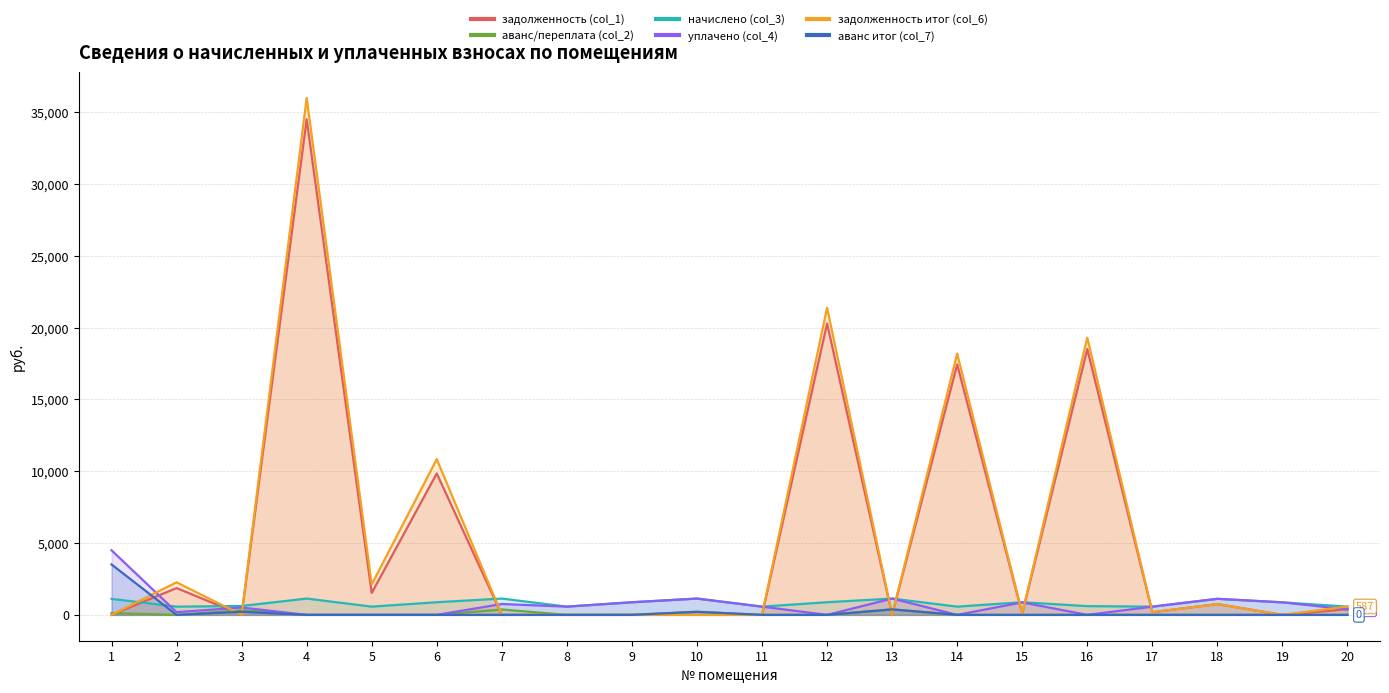

Reading left to right, transcribe all the data shown in this chart.

задолженность (col_1): 0.0	1868.5	0.0	34512.3	1530.4	9849.3	0.0	0.0	0.0	0.0	0.0	20291.7	0.0	17443.0	90.4	18509.9	188.2	751.8	0.0	393.5
аванс/переплата (col_2): 126.6	0.0	323.1	0.0	0.0	0.0	378.5	0.0	4.0	215.0	0.0	0.0	382.0	0.0	0.0	0.0	0.0	0.0	0.1	0.0
начислено (col_3): 1116.2	572.1	619.5	1135.5	573.9	881.0	1135.5	573.9	881.0	1135.5	573.9	881.0	1135.5	573.9	881.0	609.0	572.1	1118.0	872.2	573.9
уплачено (col_4): 4500.0	190.7	511.0	0.0	0.0	0.0	757.0	573.9	877.0	1135.5	573.9	0.0	1135.5	0.0	870.0	0.0	572.1	1119.0	872.2	382.6
задолженность итог (col_6): 0.0	2268.5	0.0	35991.5	2121.7	10841.8	0.0	0.0	0.0	0.0	0.0	21383.0	0.0	18190.7	101.5	19303.2	188.7	751.6	0.0	586.6
аванс итог (col_7): 3510.4	0.0	214.6	0.0	0.0	0.0	0.0	0.0	0.0	215.0	0.0	0.0	382.0	0.0	0.0	0.0	0.0	0.0	0.1	0.0